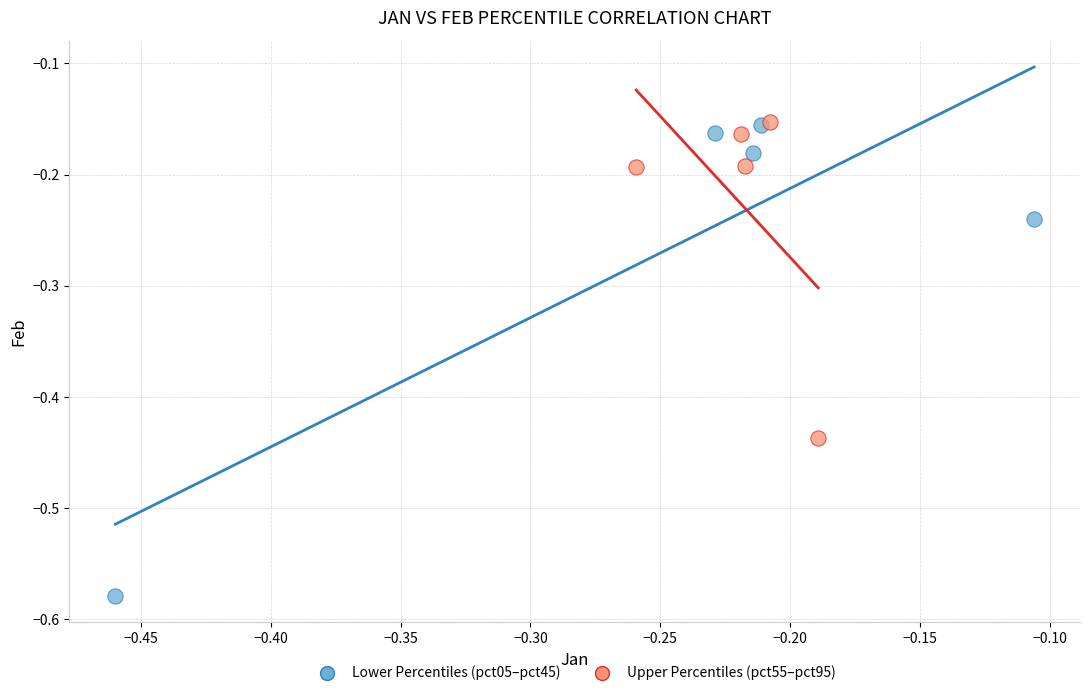

Which series contains the lowest Y value?

Lower Percentiles (pct05–pct45)